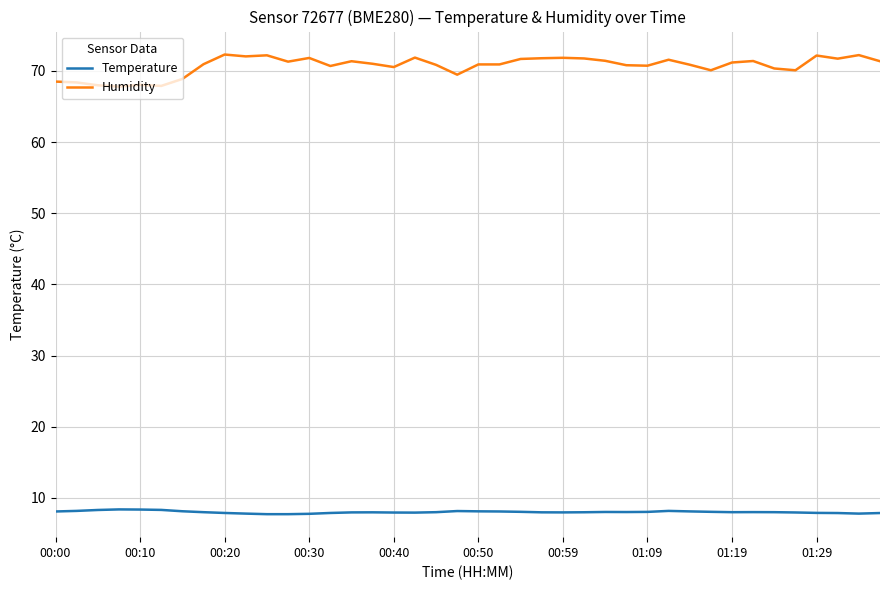

Which series has the largest total across all categories?

Humidity